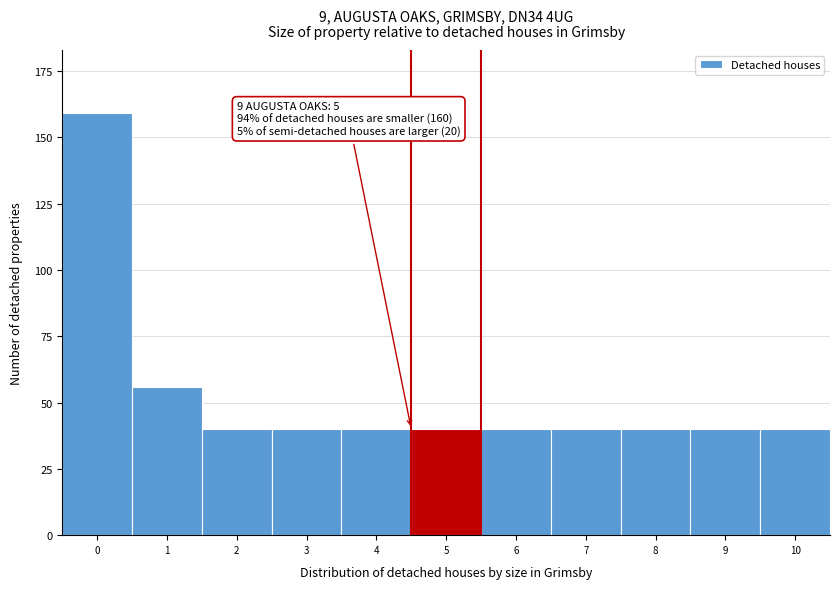

Reading left to right, extract all data points from this chart.

159	56	40	40	40	40	40	40	40	40	40